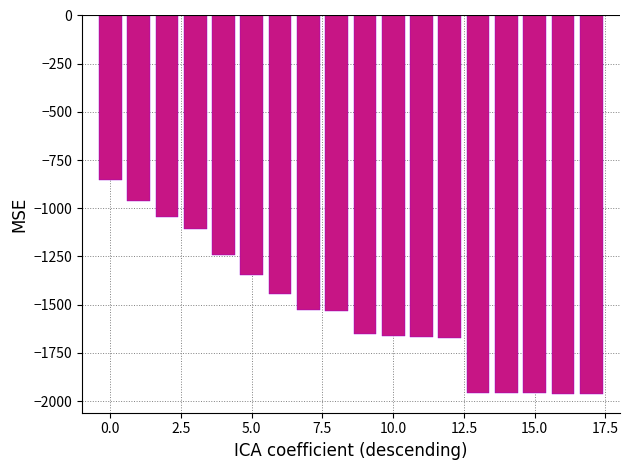

What is the difference between the second highest and minimum values?

999.0